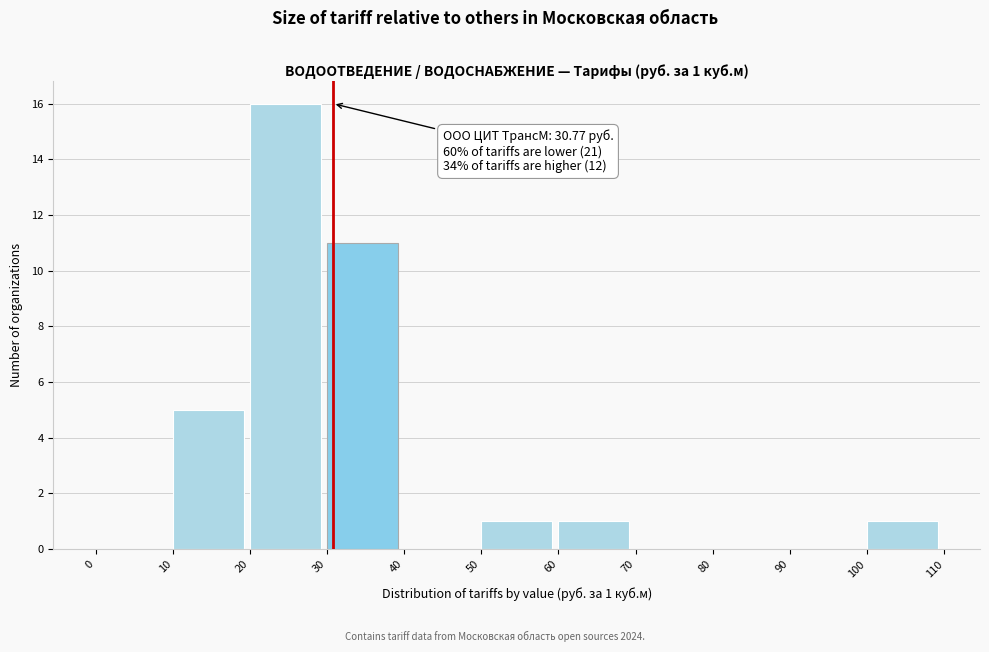

Which range on the x-axis has the tallest bar?

20 to 30